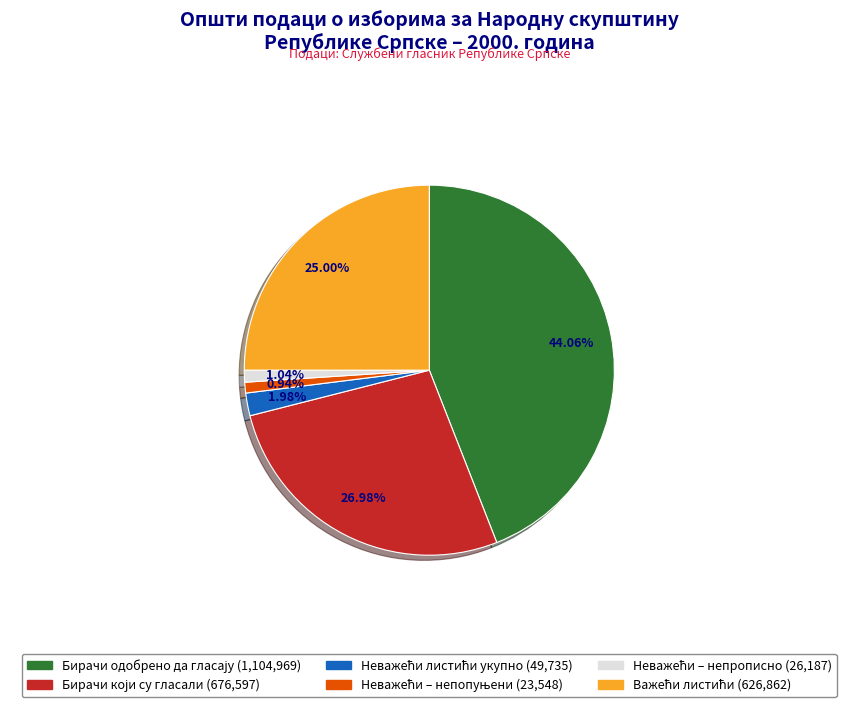

Does any single category account for the majority?

No